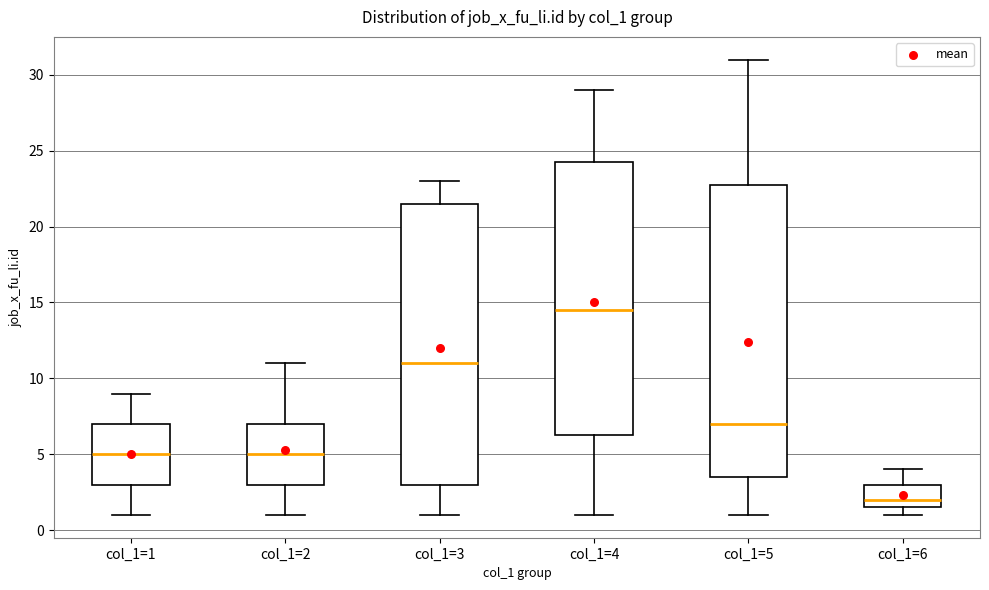

Which box has the highest median line?

col_1=4